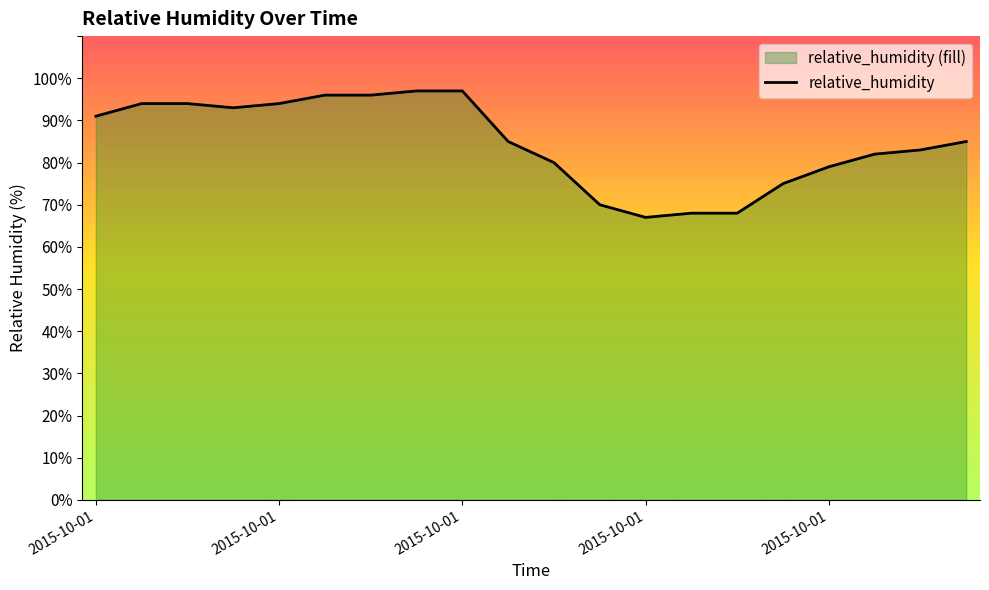

The value at 11 is 70. True or false?

True